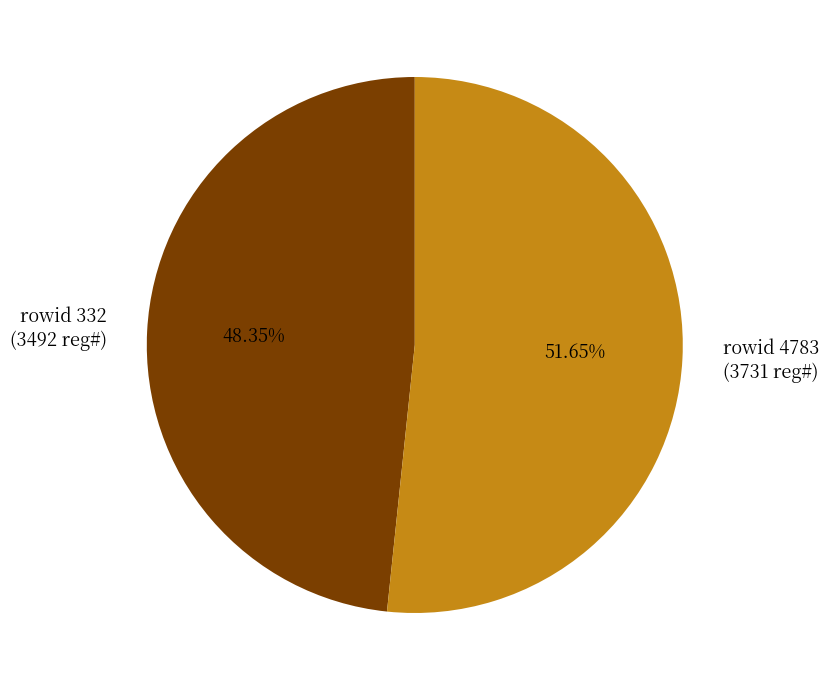

Is there any slice that represents more than half of the pie?

Yes